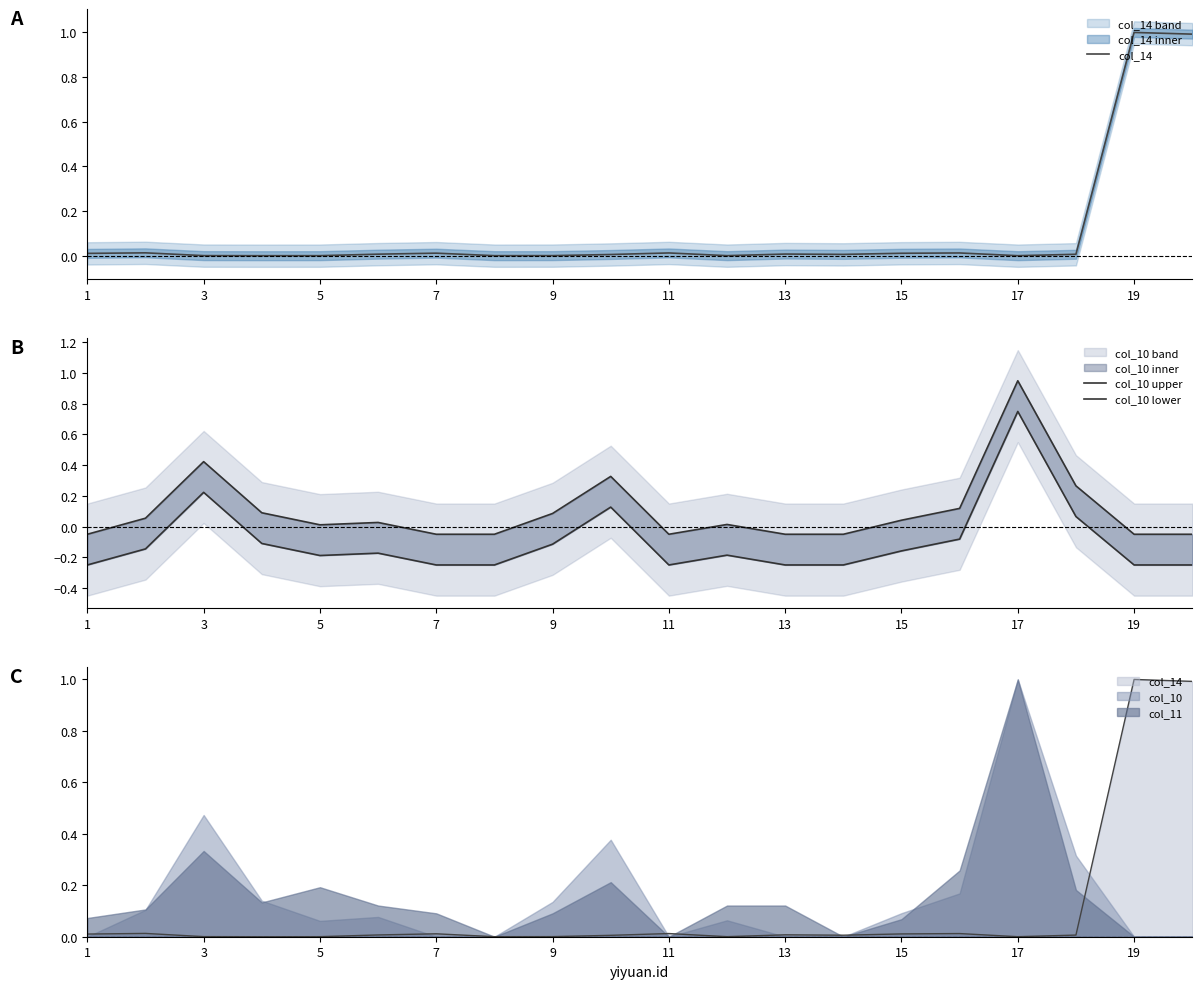

Which series has the largest total across all categories?

col_14